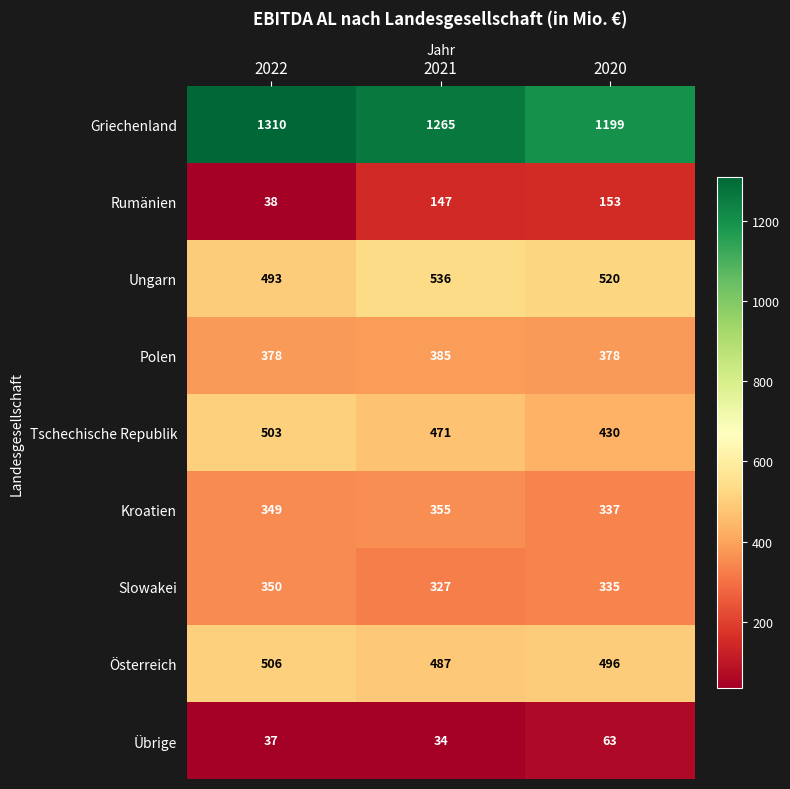

Read the Rumänien value at 2021, to the nearest 50.

150